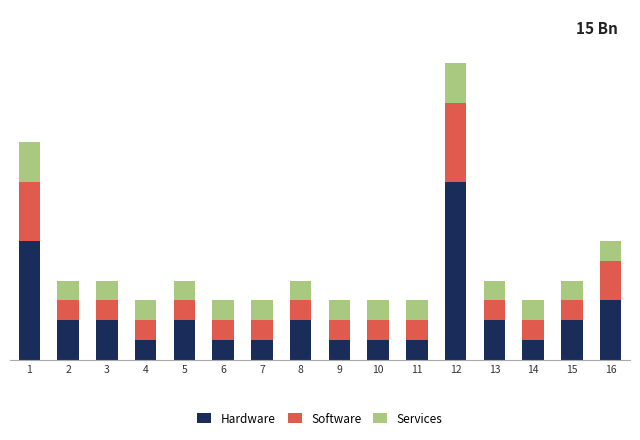

What are all the series names shown in the legend?

Hardware, Software, Services